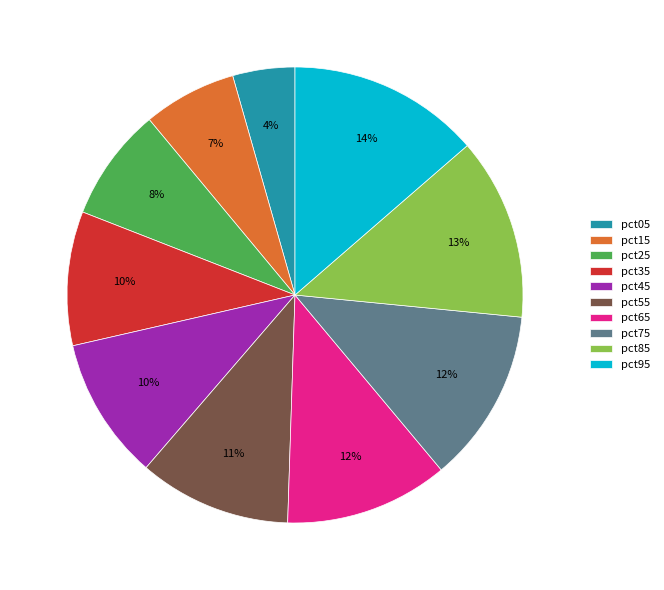

Which slice is the largest?

pct95